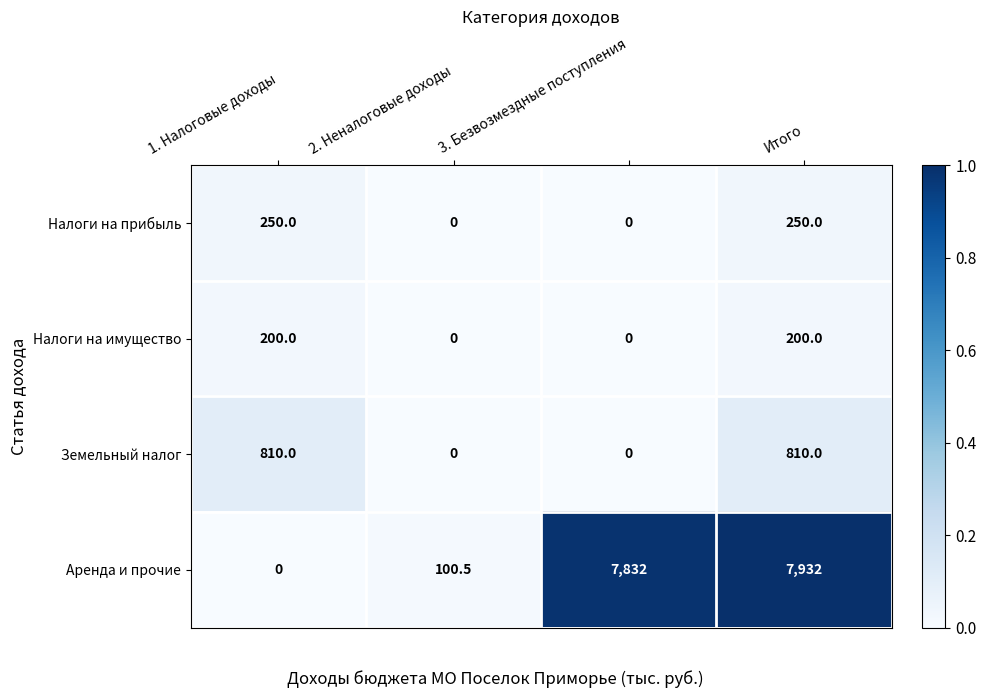

At how many categories does at least one series exceed 0?

4